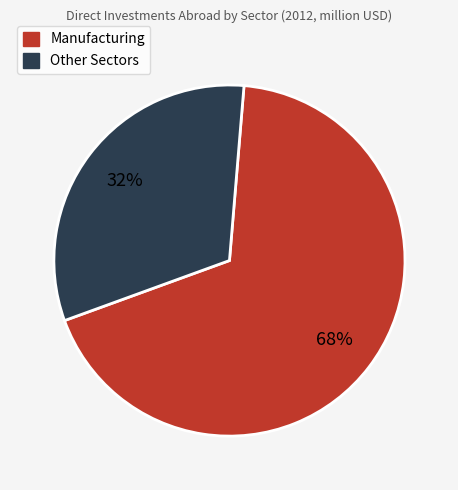

Approximately how many times larger is the value at Other Sectors compared to Manufacturing?

0.5